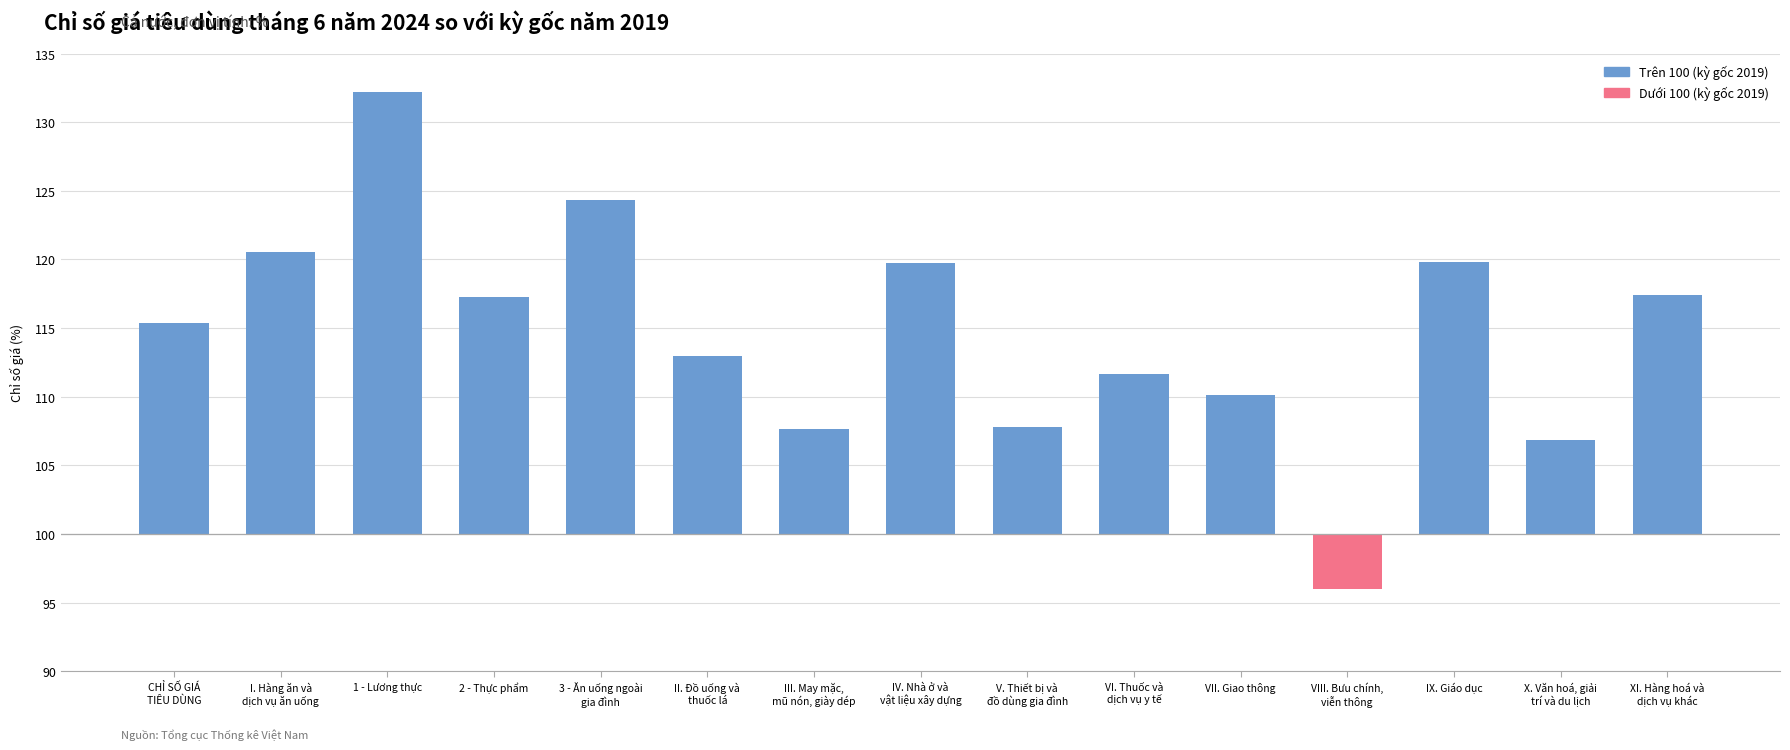

Reading right to left, list all the values displayed in this chart.

17.4	6.8	19.8	-4.0	10.1	11.7	7.8	19.8	7.6	13.0	24.3	17.2	32.2	20.6	15.4